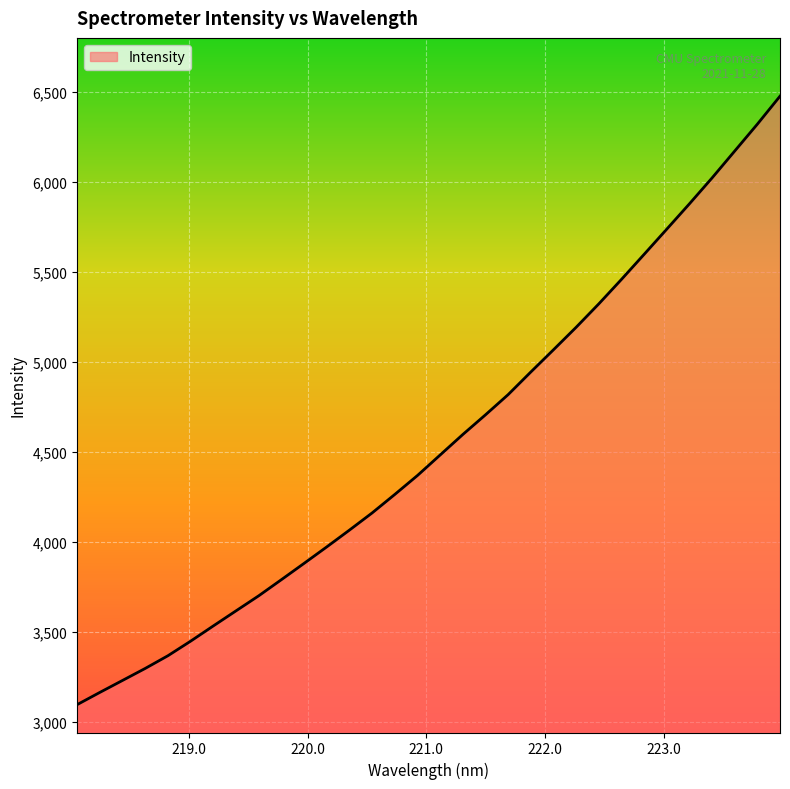

What is the greatest value displayed?

6477.7